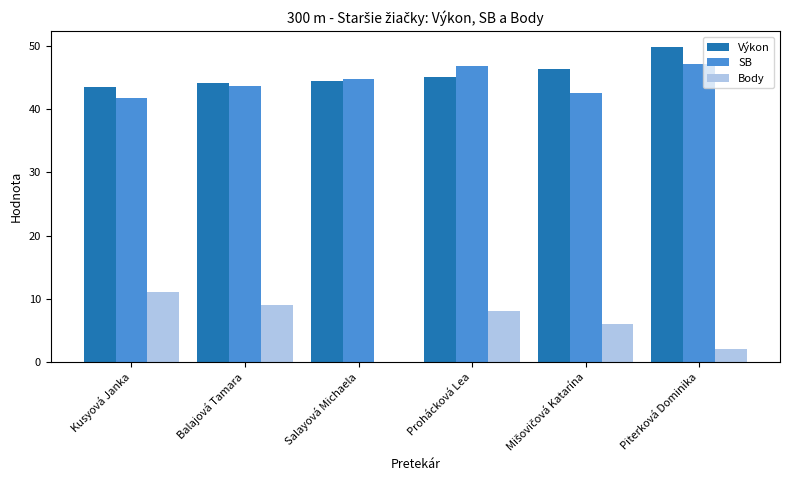

Where is SB nearest to the value 44?

Balajová Tamara